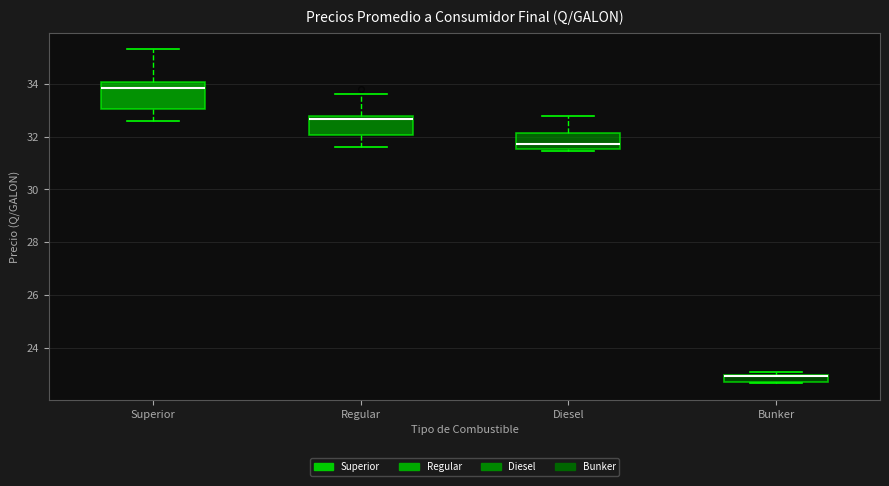

Which box is the tallest, from its lower edge to its upper edge?

Superior